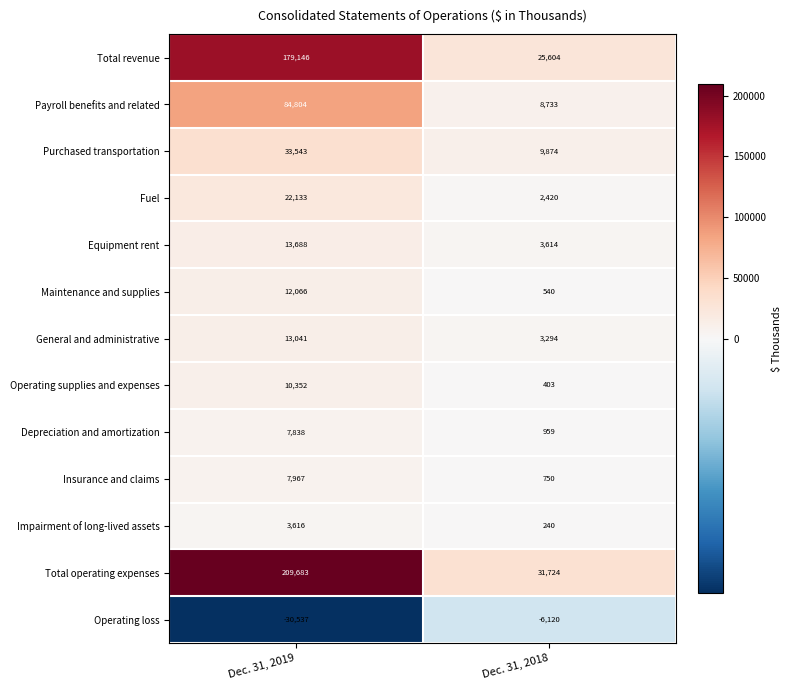

At how many categories does at least one series exceed 29428?

2